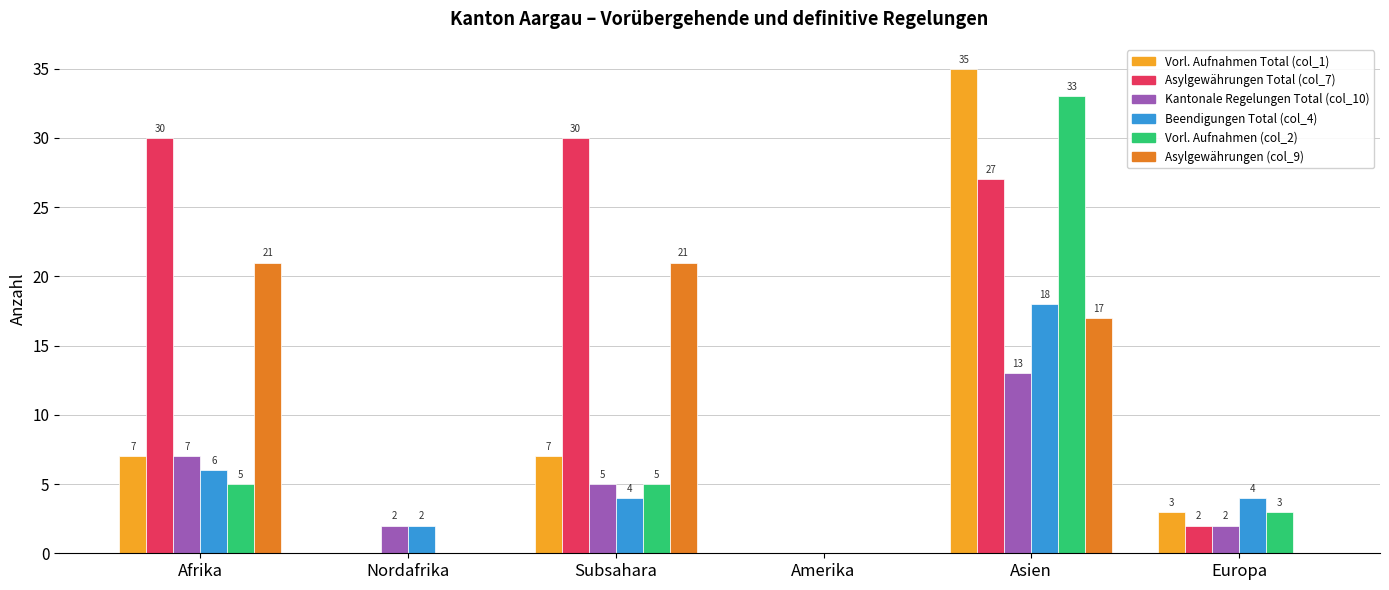

True or false: Asylgewährungen (col_9) has a value of 0 at Nordafrika.

True